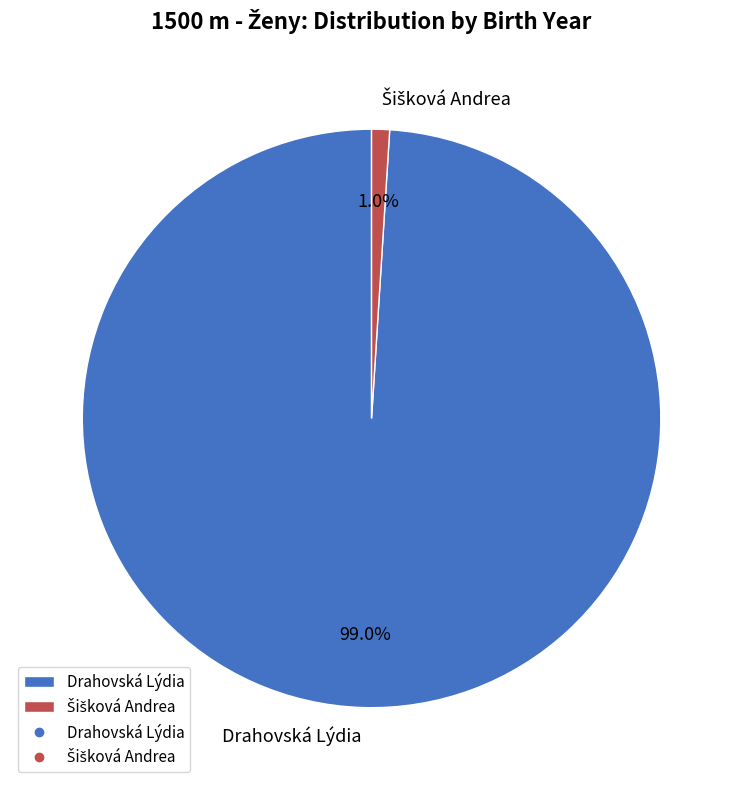

Is there any slice that represents more than half of the pie?

Yes